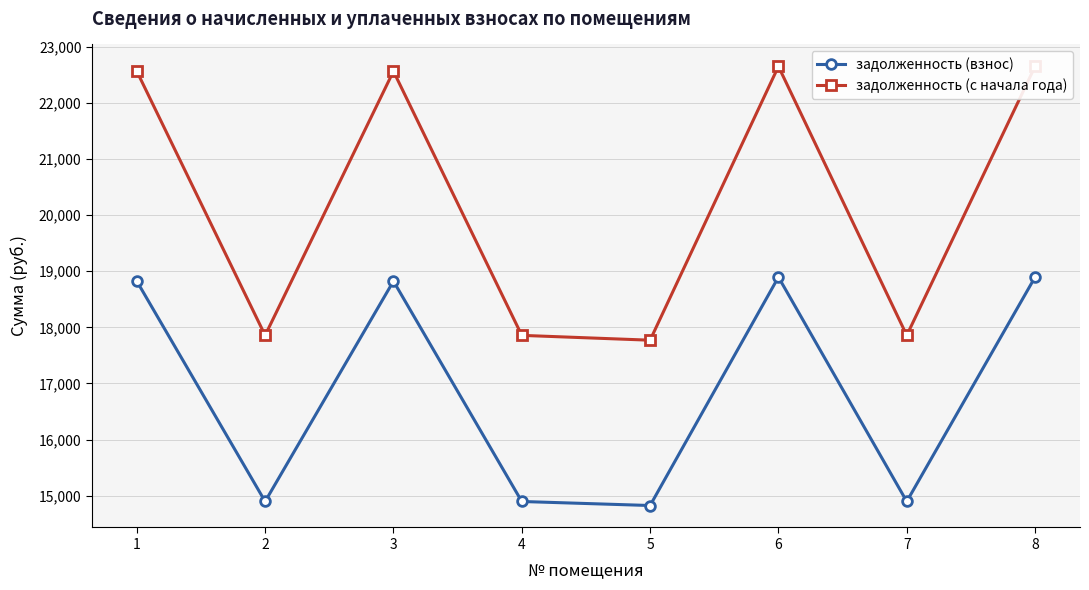

True or false: задолженность (с начала года) and задолженность (взнос) intersect in this chart.

False